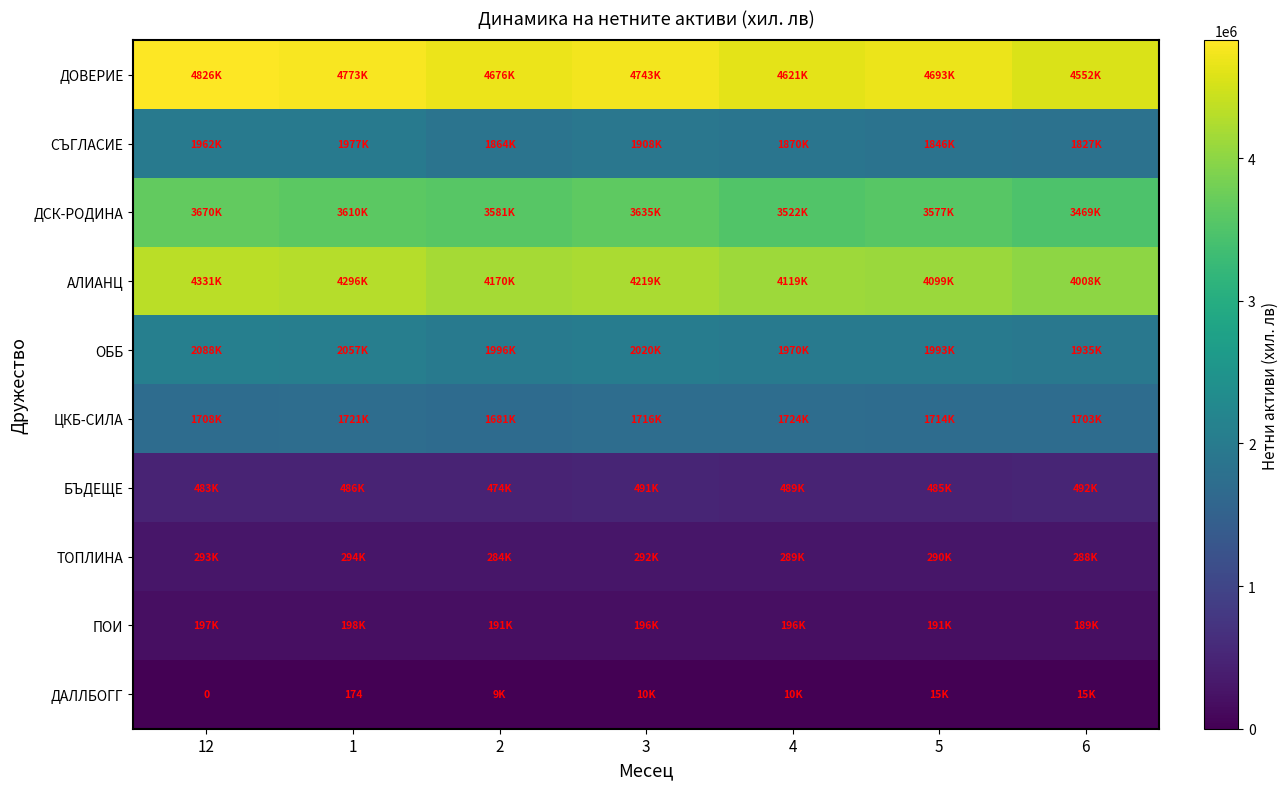

The ТОПЛИНА series shows 78765 at 5. True or false?

False